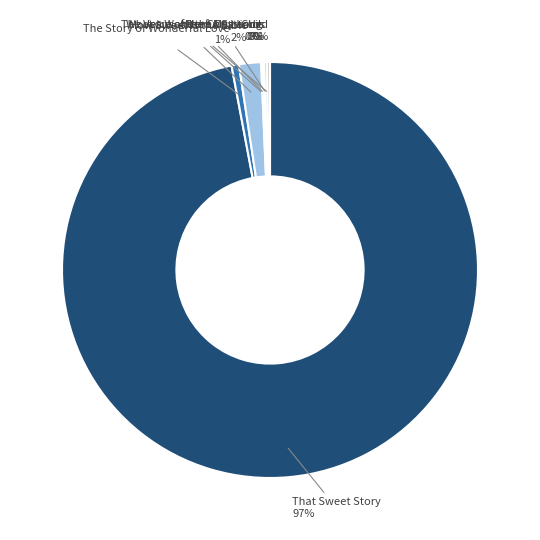

Between How Sweet Is the Bible and That Sweet Story, which is larger?

That Sweet Story